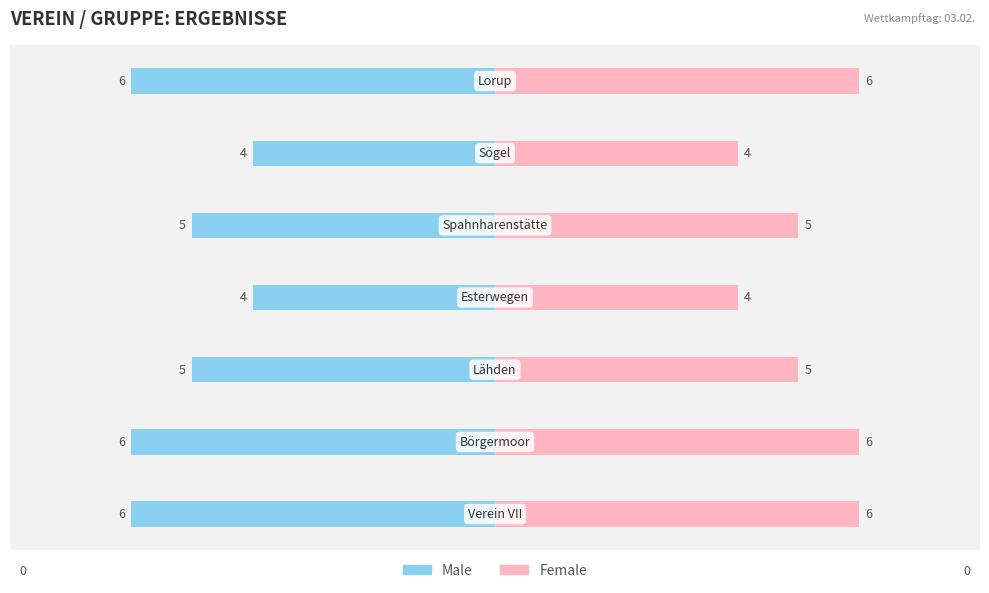

Reading left to right, list all the values displayed in this chart.

Male: −8=-6	−6=-4	−4=-5	−2=-4	0=-5	2=-6	4=-6
Female: −8=6	−6=4	−4=5	−2=4	0=5	2=6	4=6